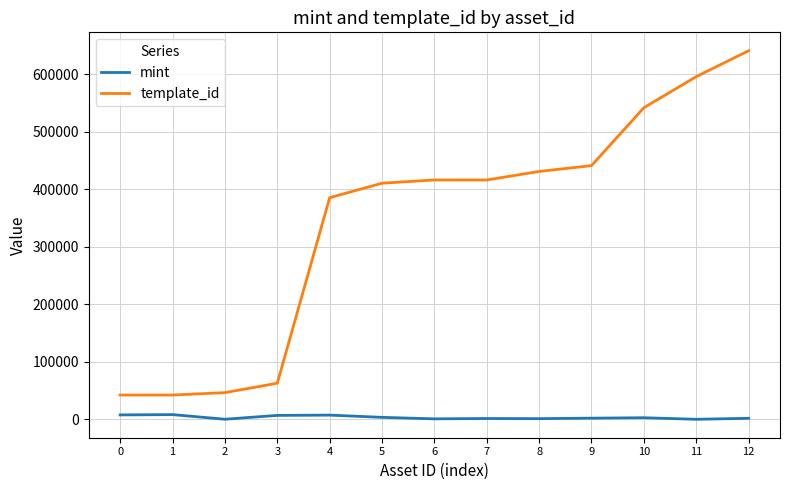

Rank the series by their maximum value, from highest to lowest.

template_id, mint